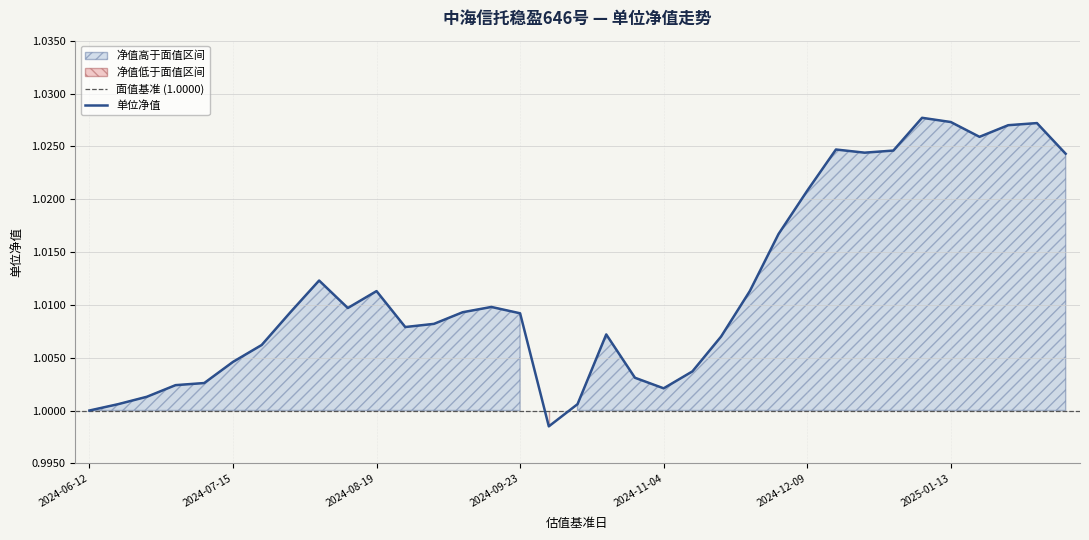

Reading left to right, list all the values displayed in this chart.

2024-06-12=1.0	2024-06-17=1.0	2024-06-24=1.0	2024-07-01=1.0	2024-07-08=1.0	2024-07-15=1.0	2024-07-22=1.0	2024-07-29=1.0	2024-08-05=1.0	2024-08-12=1.0	2024-08-19=1.0	2024-08-26=1.0	2024-09-02=1.0	2024-09-09=1.0	2024-09-18=1.0	2024-09-23=1.0	2024-10-08=1.0	2024-10-14=1.0	2024-10-21=1.0	2024-10-28=1.0	2024-11-04=1.0	2024-11-11=1.0	2024-11-18=1.0	2024-11-25=1.0	2024-12-02=1.0	2024-12-09=1.0	2024-12-16=1.0	2024-12-23=1.0	2024-12-30=1.0	2025-01-06=1.0	2025-01-13=1.0	2025-01-20=1.0	2025-02-10=1.0	2025-02-17=1.0	2025-02-24=1.0